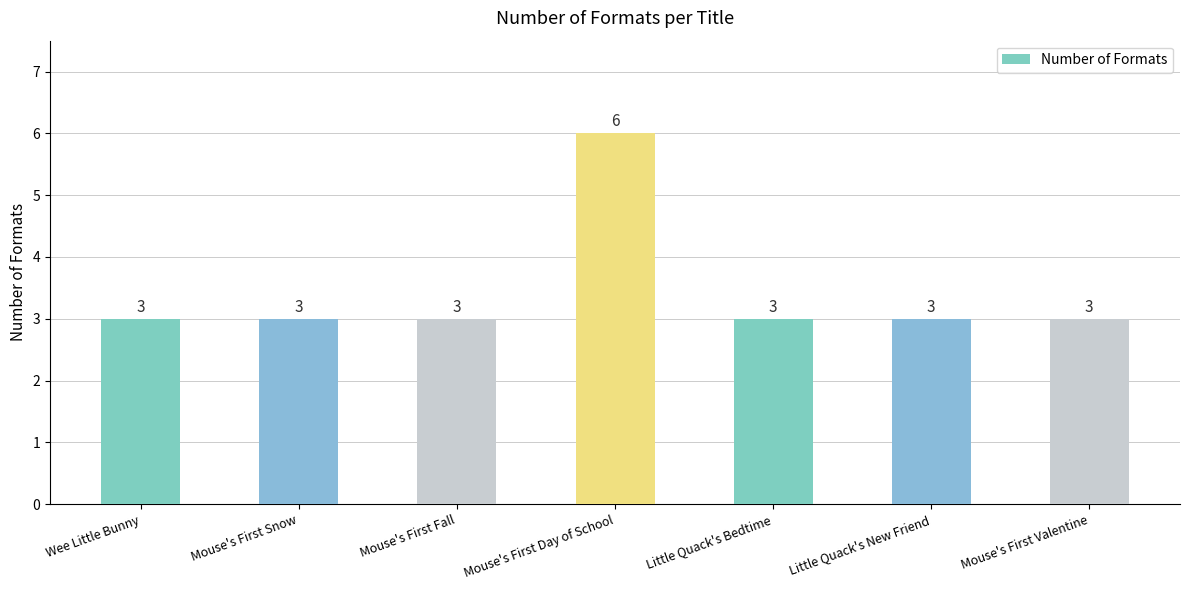

The value at Mouse's First Valentine is 3. True or false?

True